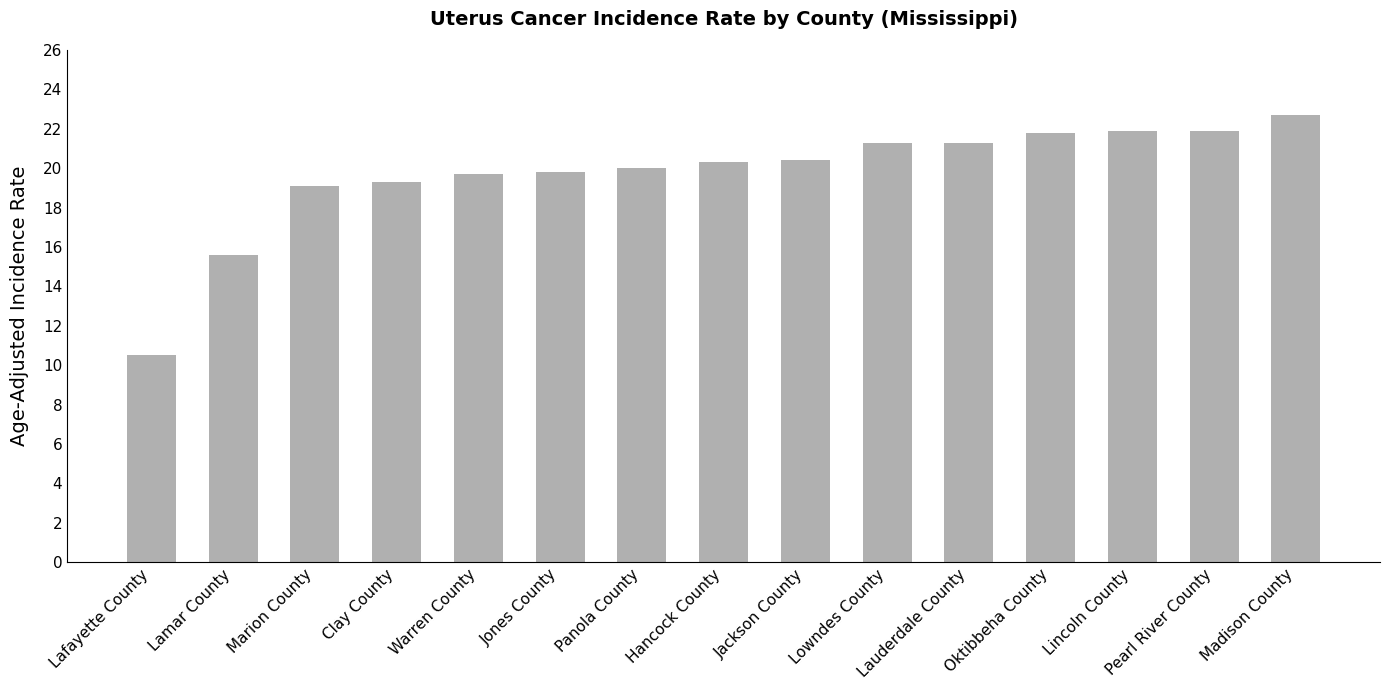

Is it true that the value at Pearl River County is 37.2?

False